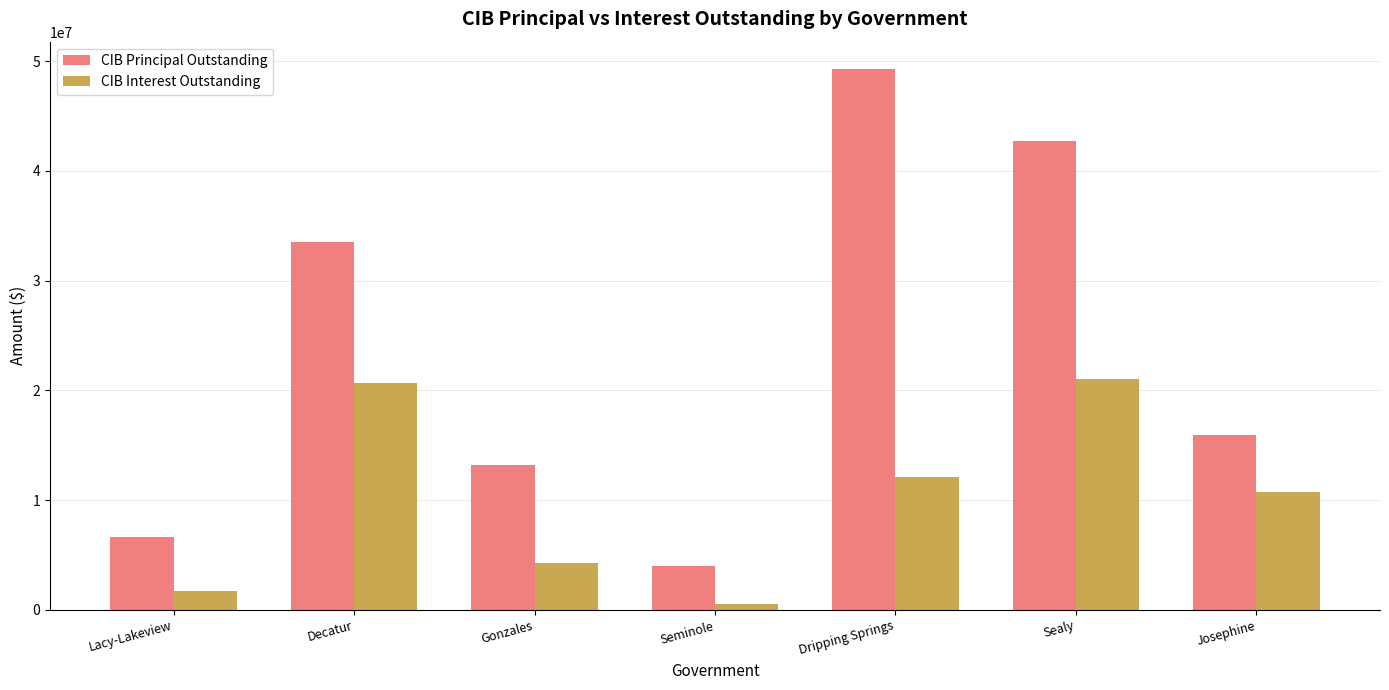

What value does the CIB Principal Outstanding series have at Dripping Springs?

49298000.0